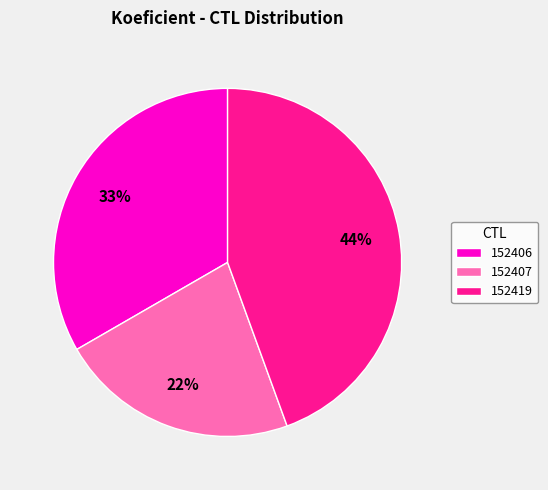

Is it true that 152406 is 33% of the pie?

True